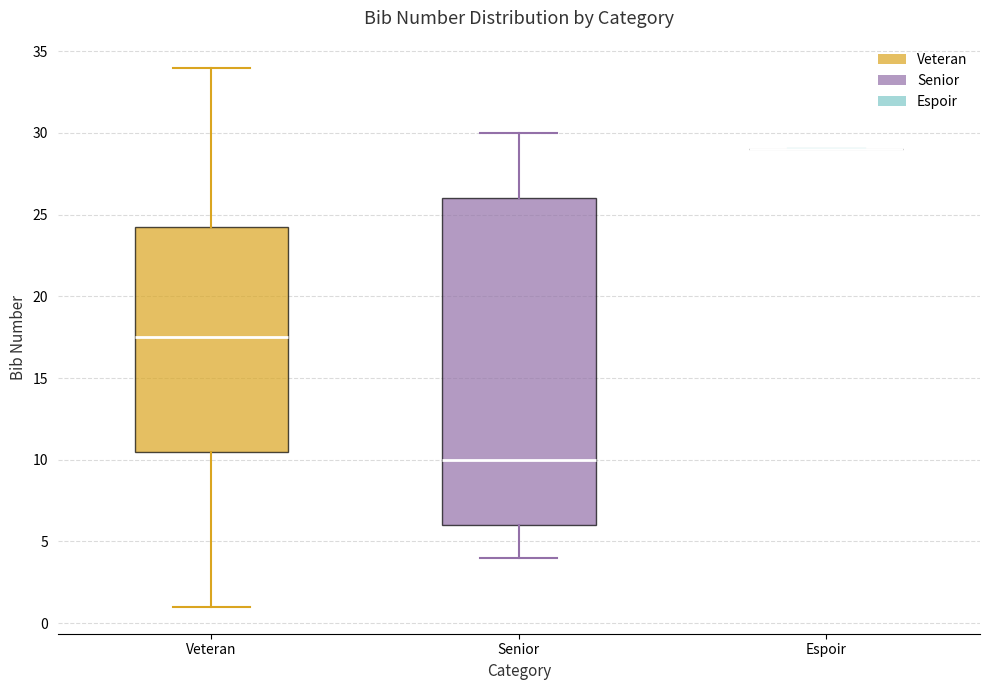

Which box is the tallest, from its lower edge to its upper edge?

Senior